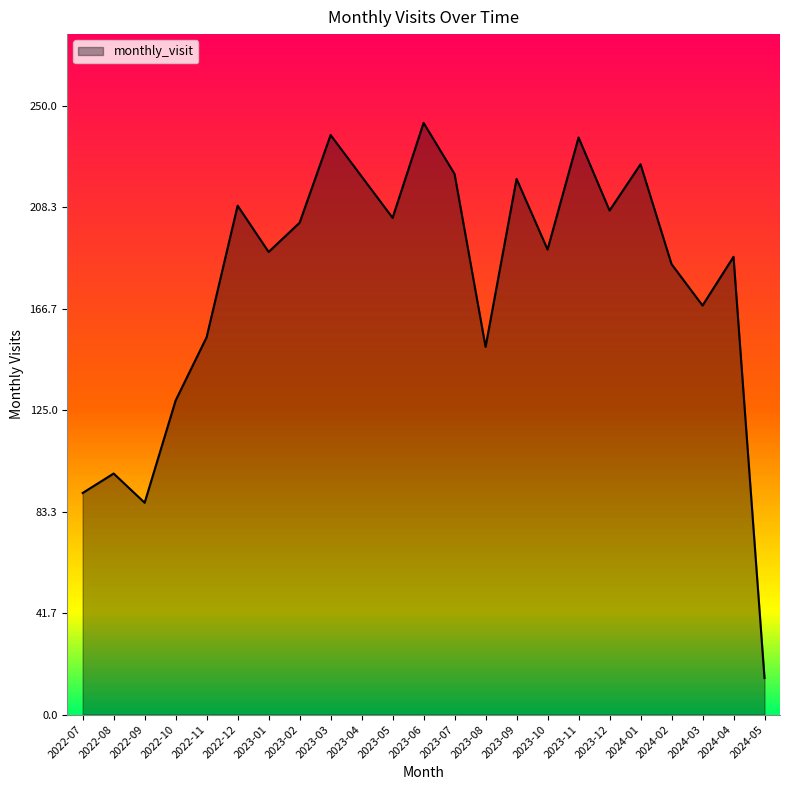

At which category does the chart reach its minimum across all series?

2024-05